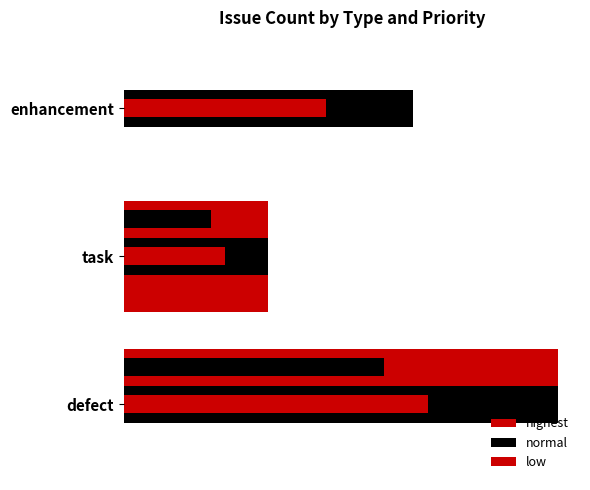

The highest series shows 1 at task. True or false?

True